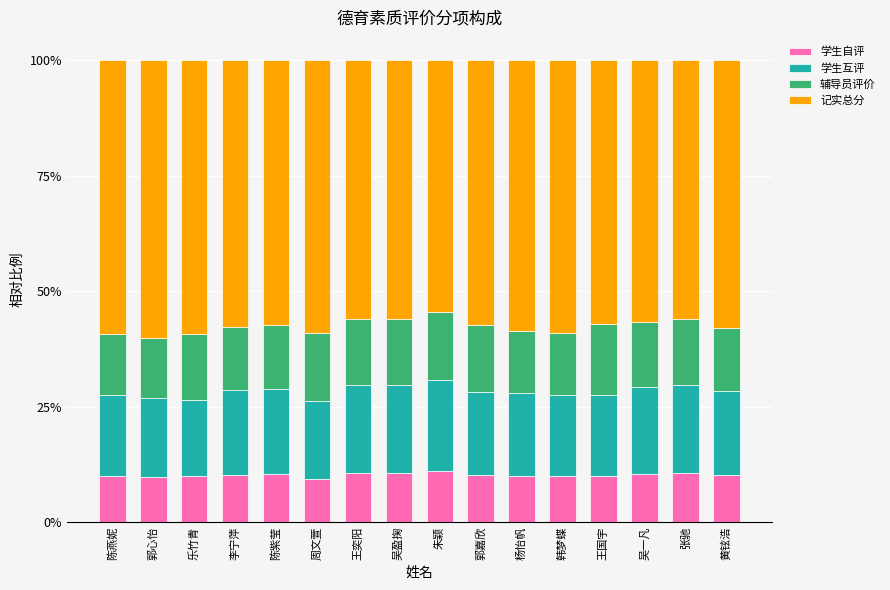

The 学生自评 series shows 5.3 at 郭心怡. True or false?

False